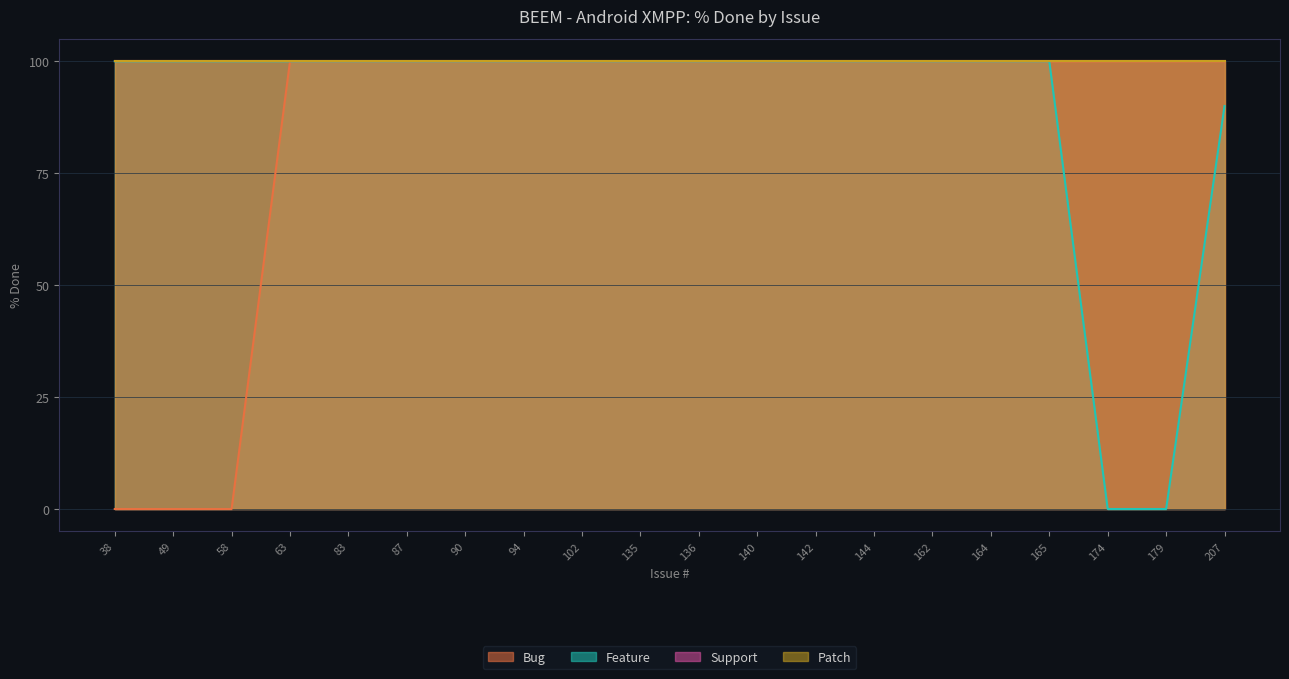

How many positive values does the Feature series have?

18